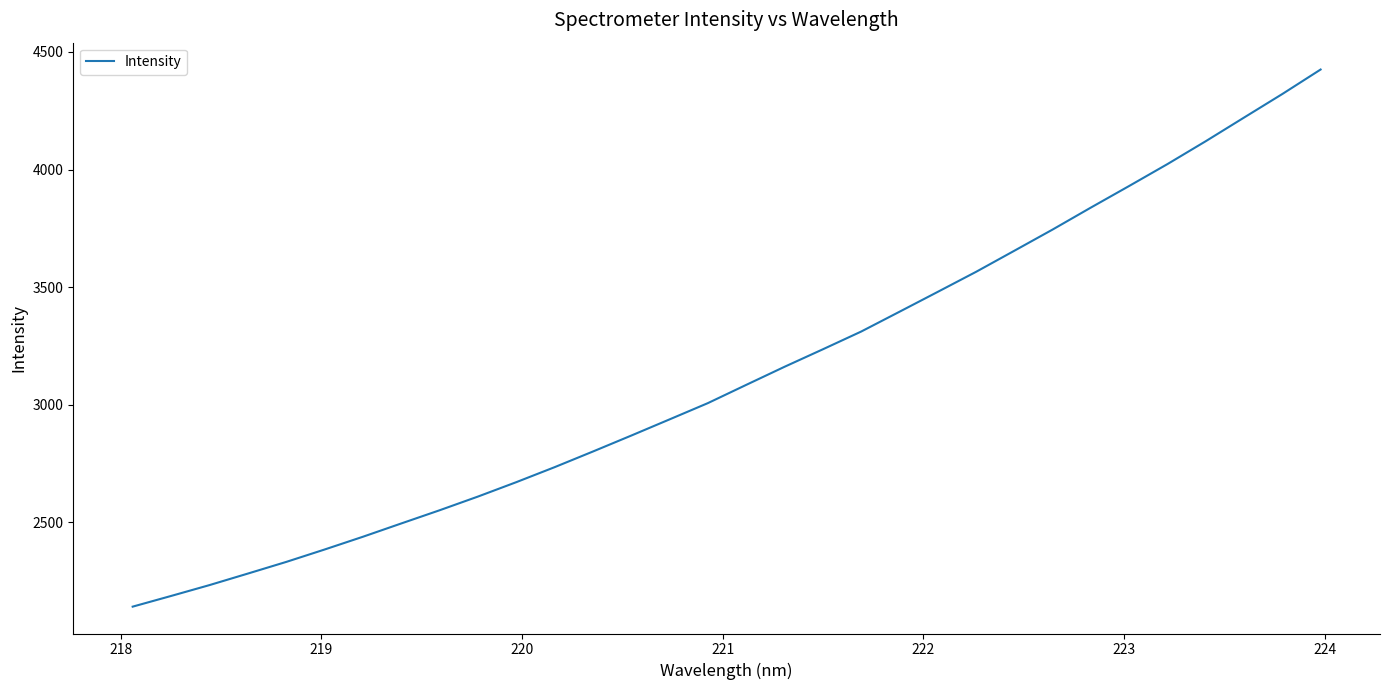

What is the maximum value shown in the chart?

4425.3